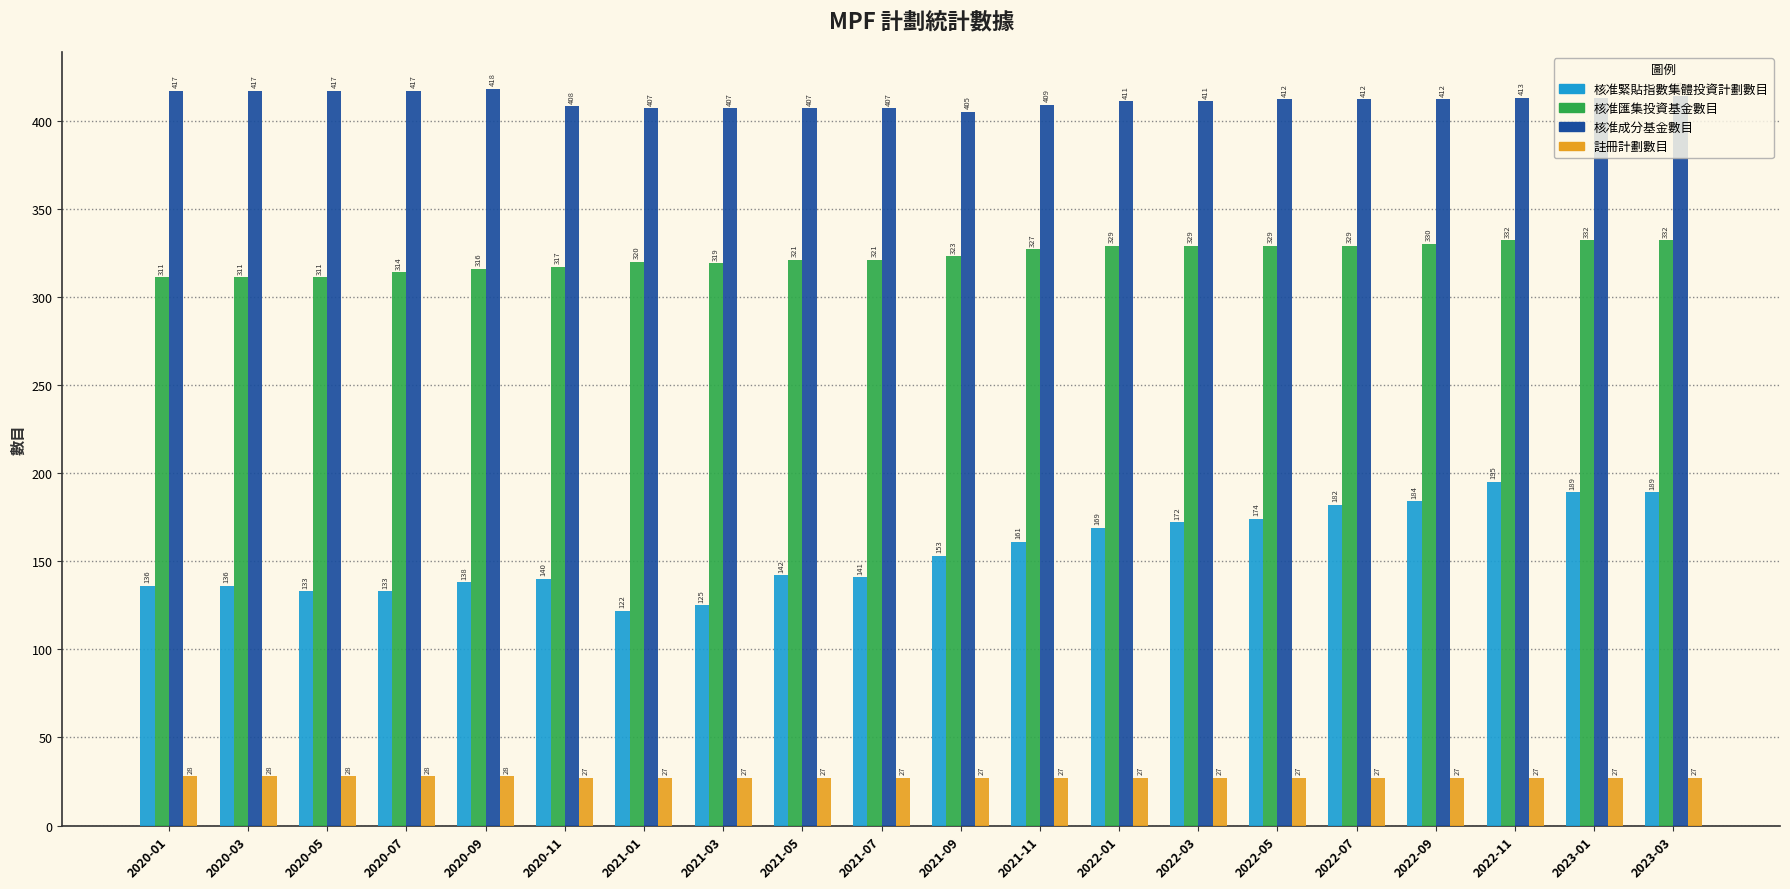

Count the number of data series in this chart.

4